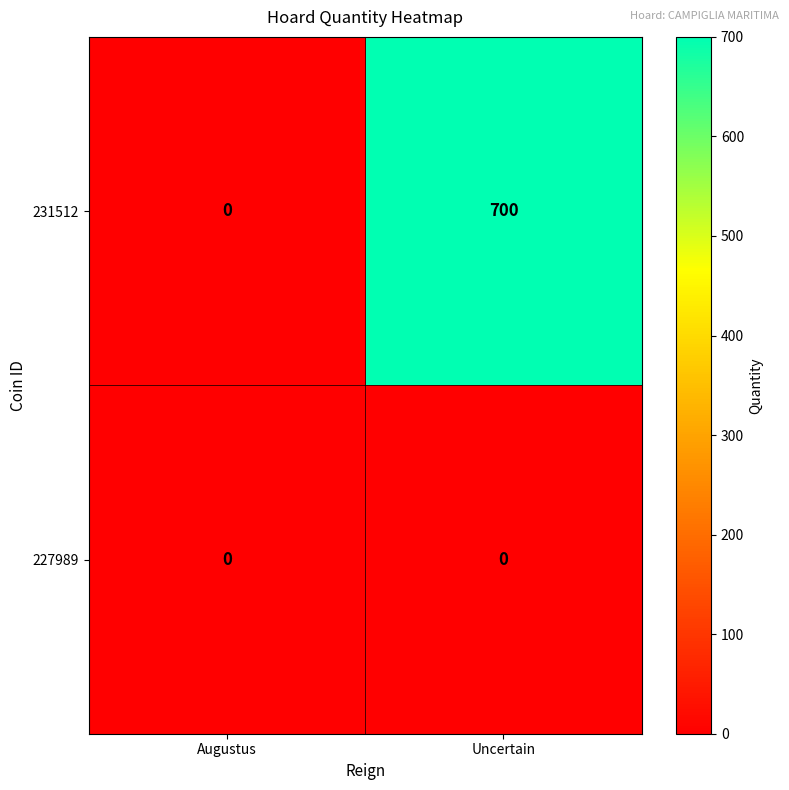

Which series has the largest range (max minus min)?

231512